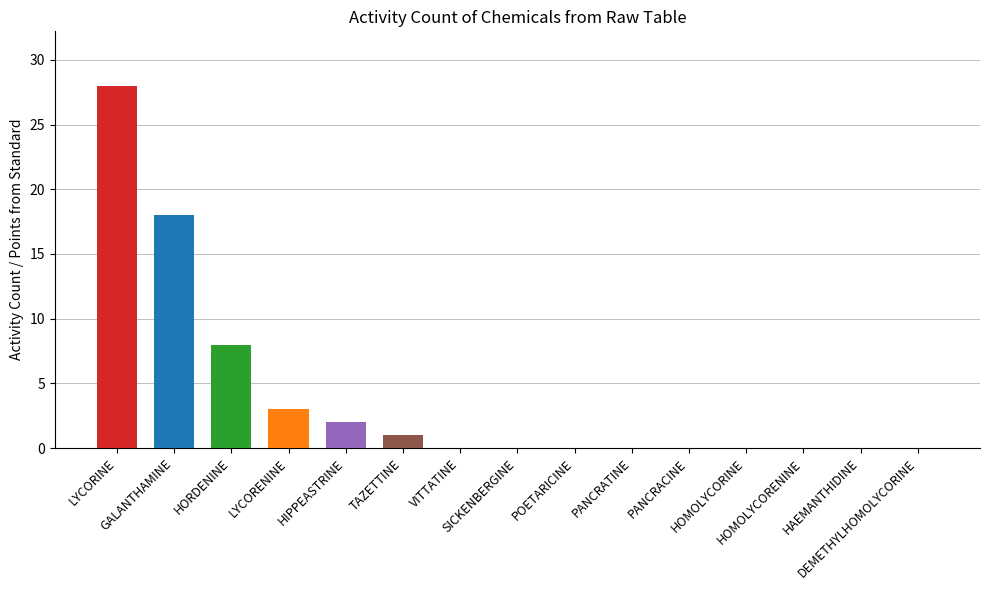

What is the difference between the maximum and second lowest values?

28